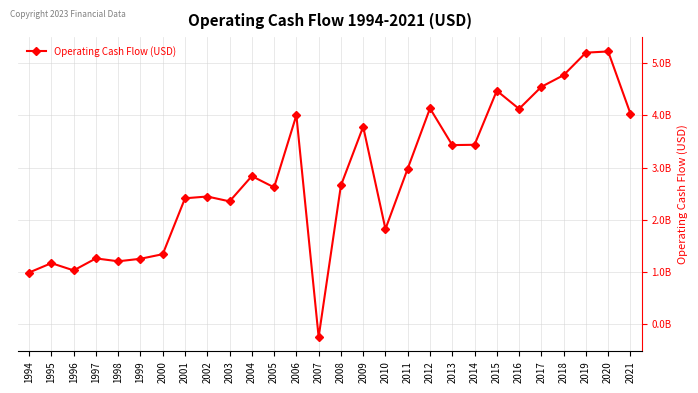

True or false: the data shows 8489359932 at 2020.

False